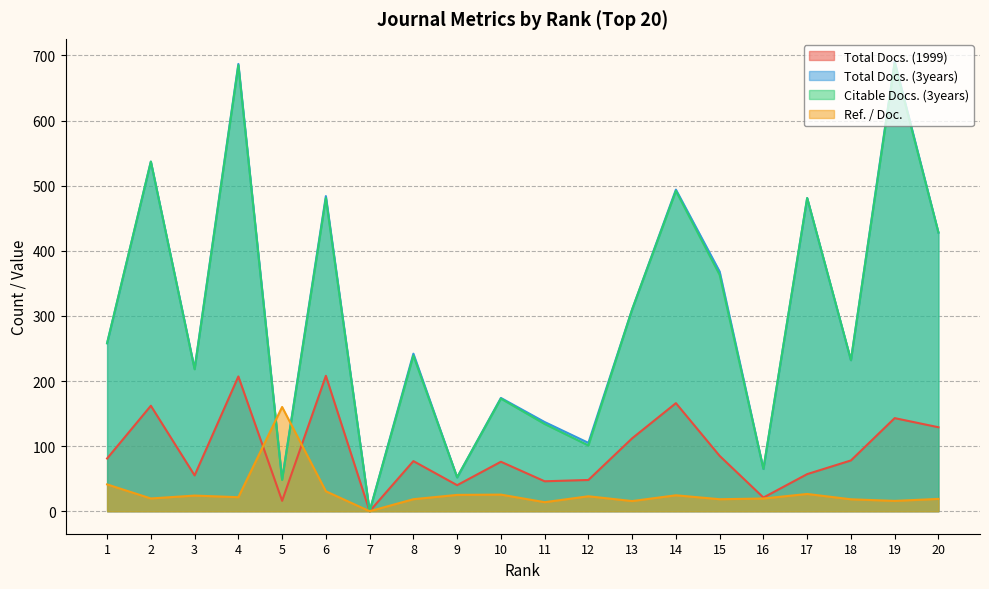

How many lines are shown in the chart?

4